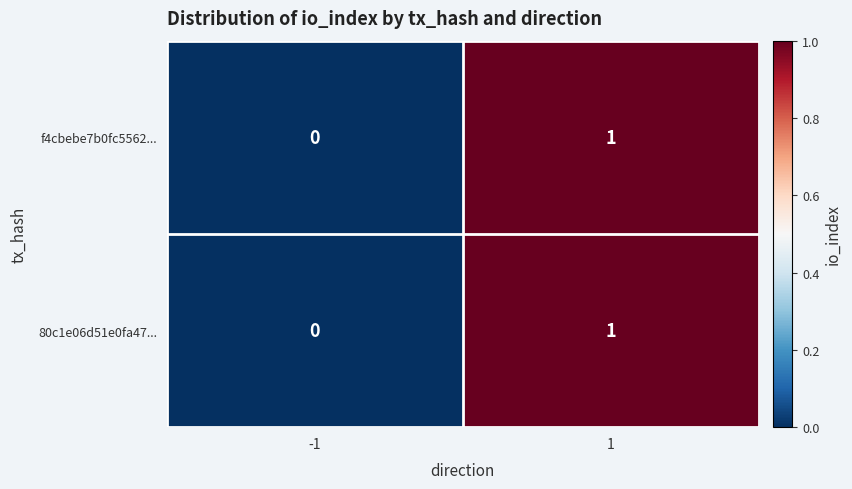

Which category has the highest value across all series?

1